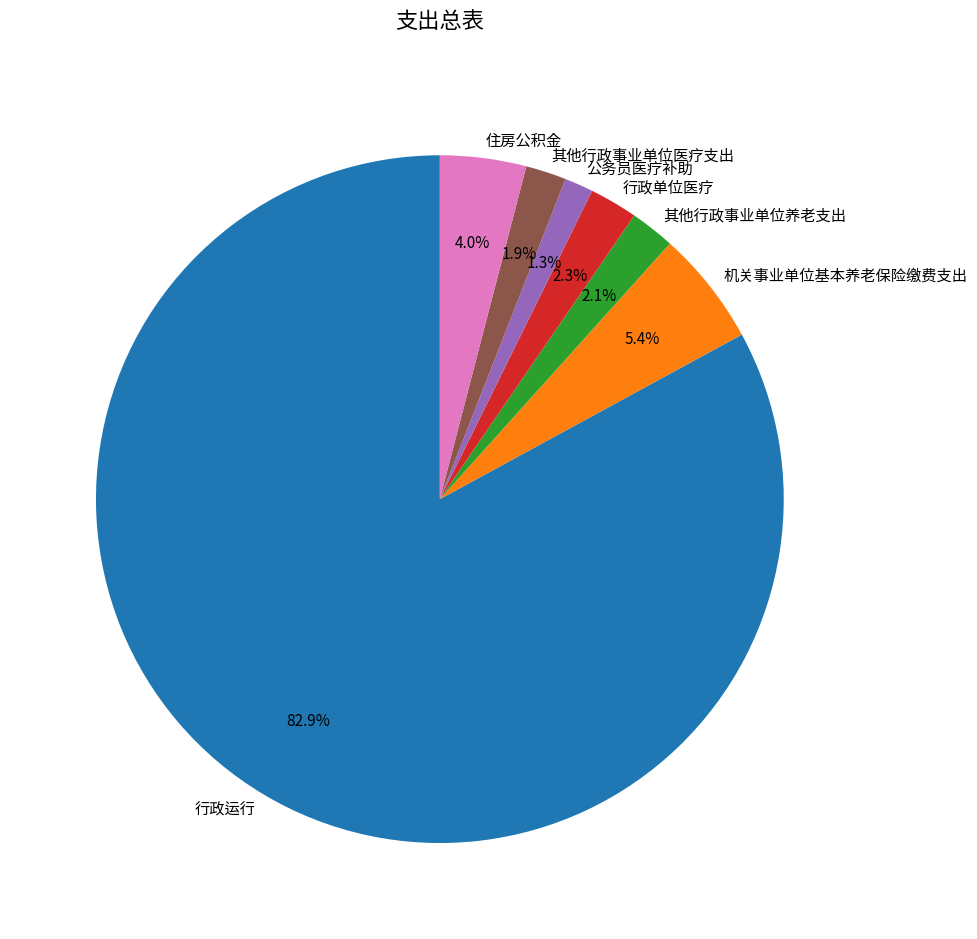

Which slice represents more than half of the pie?

行政运行